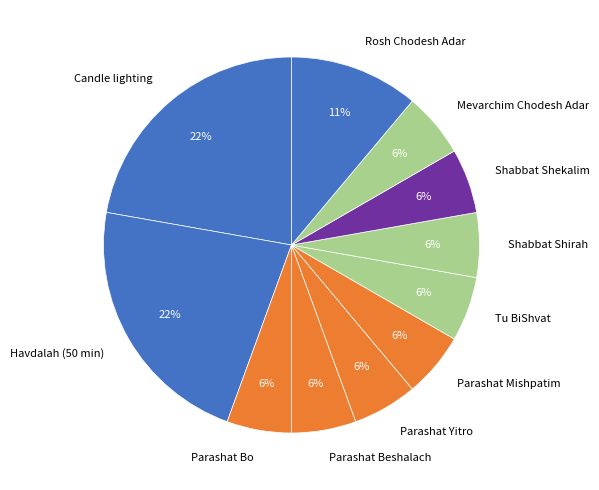

What percentage is the Tu BiShvat slice, to the nearest percent?

6%